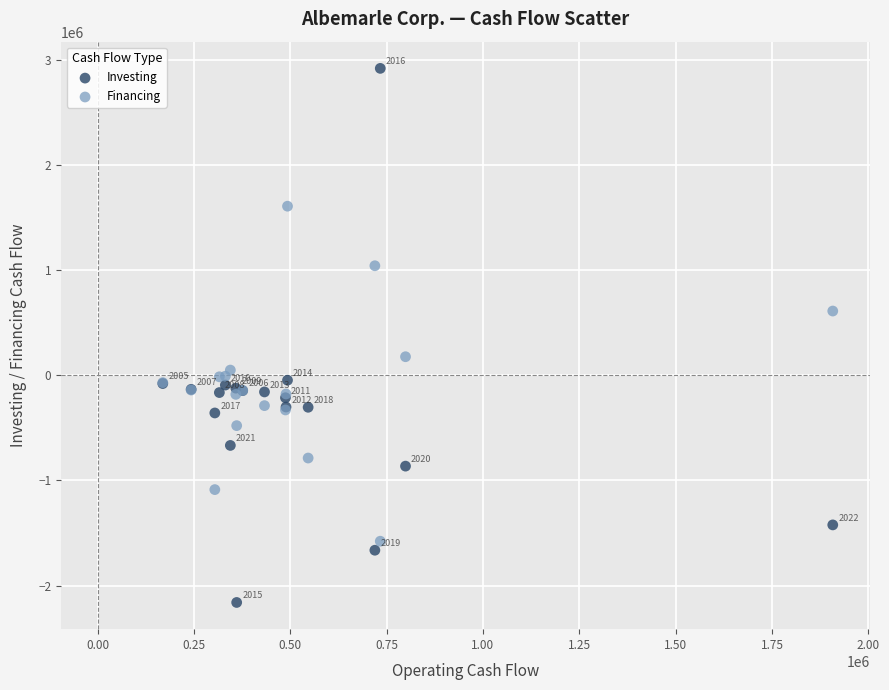

Which series has the largest Y range (max minus min)?

Investing